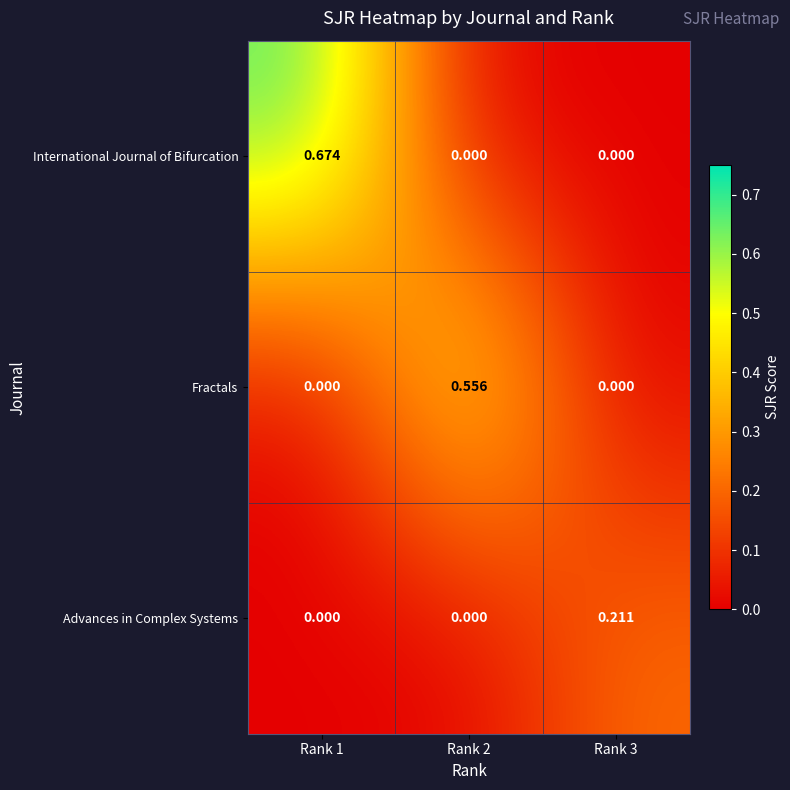

At how many categories does at least one series exceed 0?

3